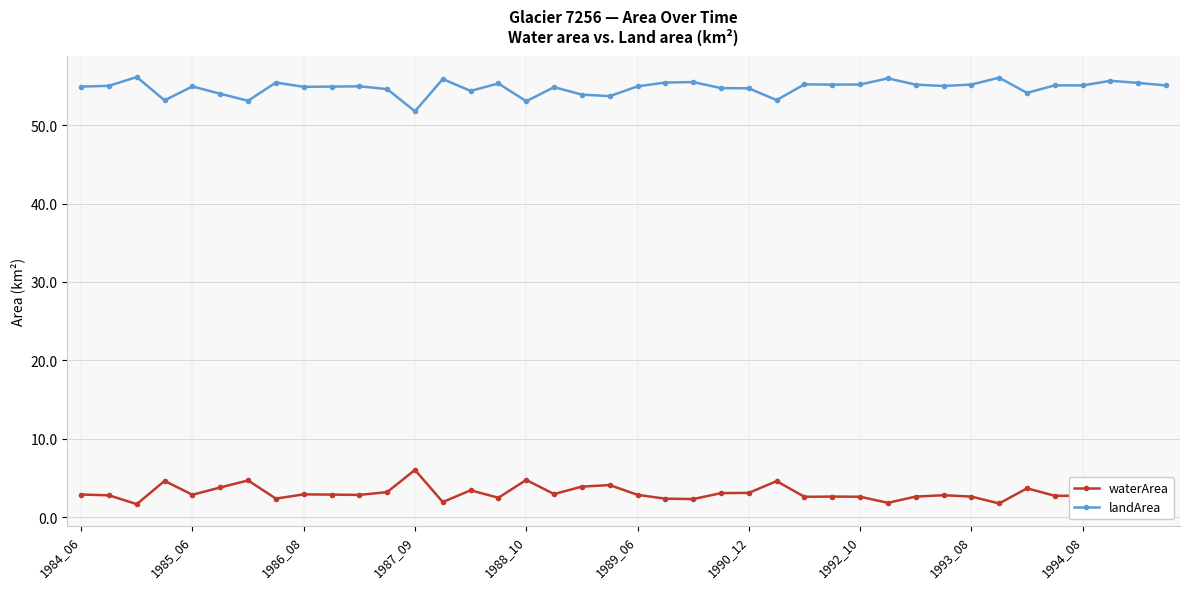

Which series has the largest total across all categories?

landArea